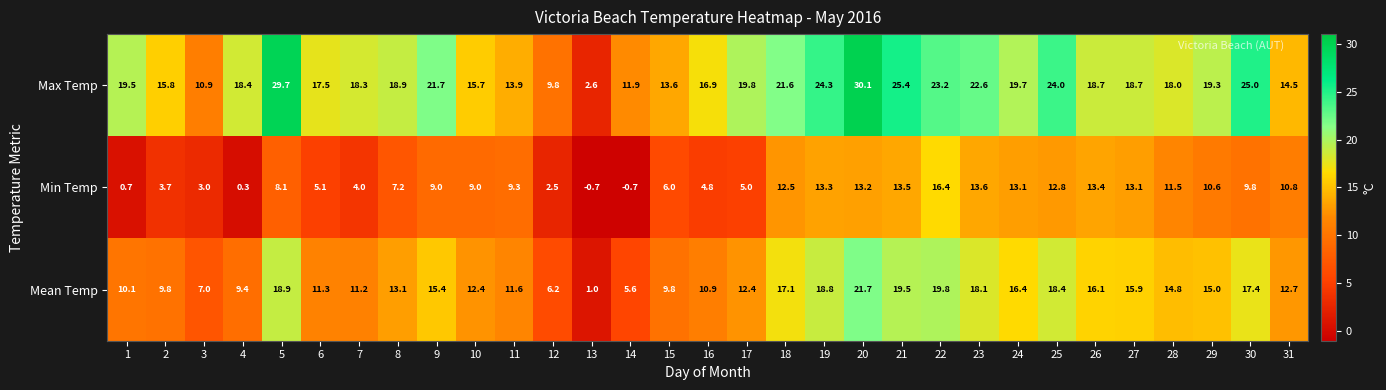

Which series changed the most between 10 and 16?

Min Temp